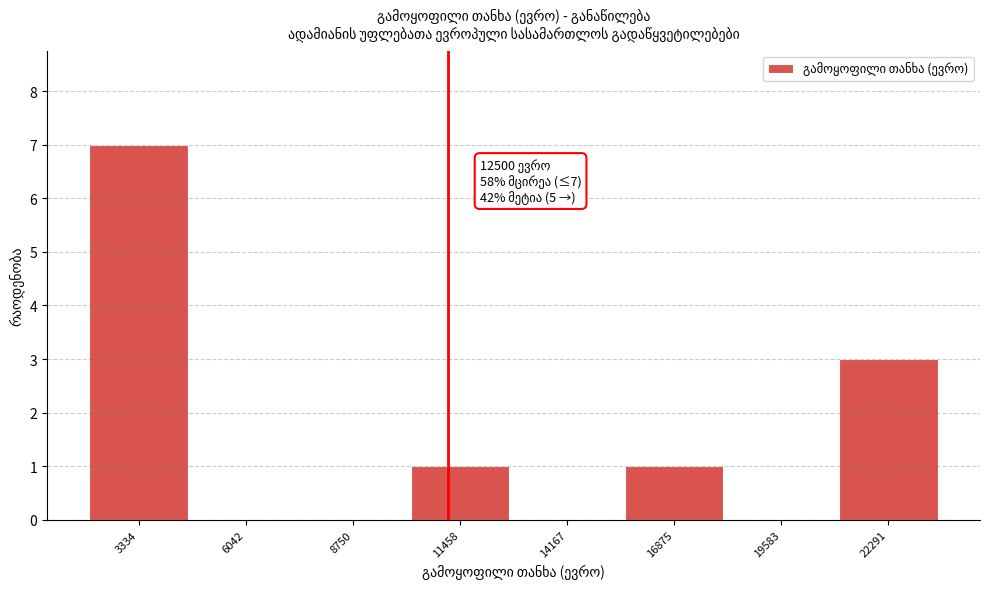

Reading left to right, what are all the values shown in this chart?

3334=7	6042=0	8750=0	11458=1	14167=0	16875=1	19583=0	22291=3